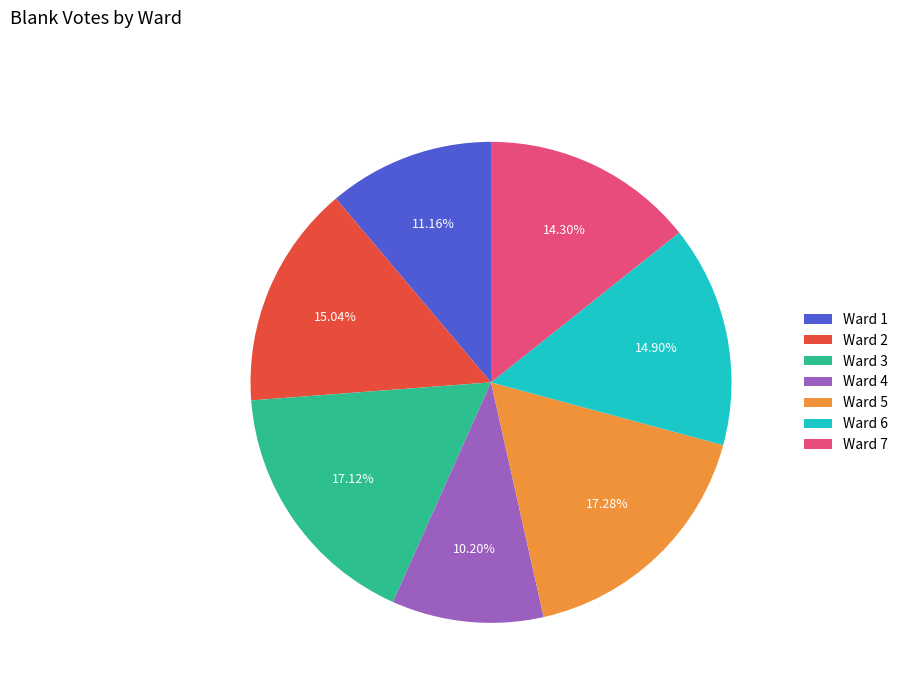

Is it true that Ward 5 is 17% of the pie?

True